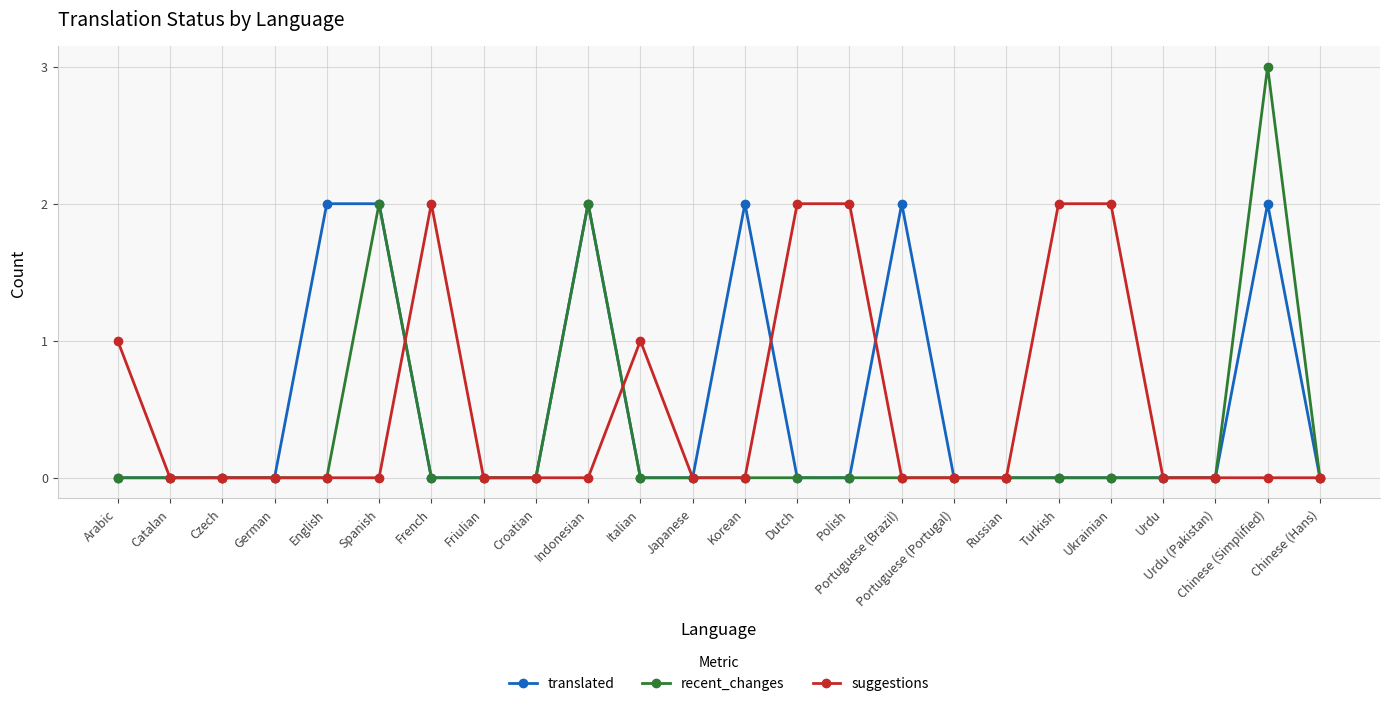

Count the number of categories in the chart.

24